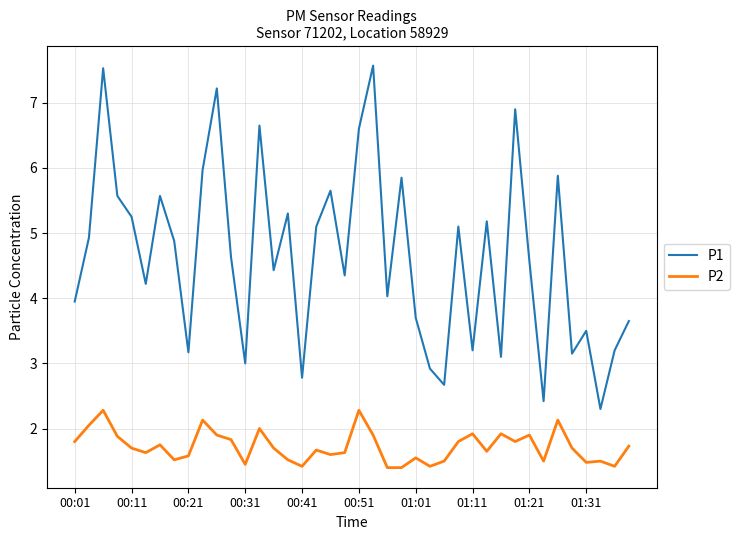

Rank the series by their average value, from lowest to highest.

P2, P1